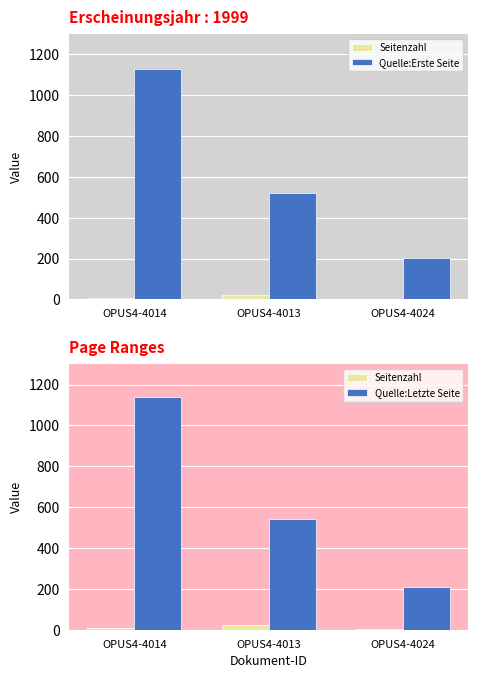

What is the label of the 3rd bar from the left?

OPUS4-4024